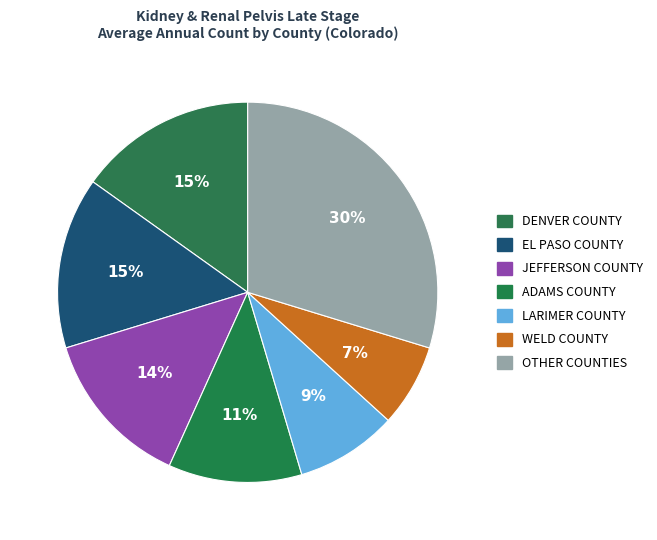

How many slices are in this pie chart?

7